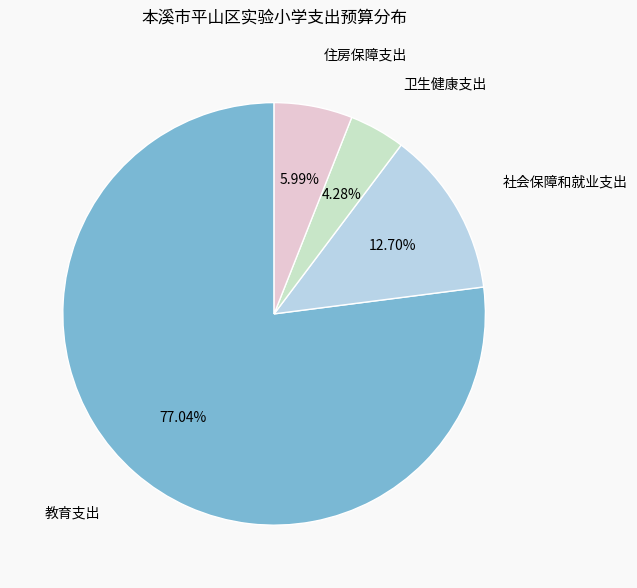

Is there any slice that represents more than half of the pie?

Yes